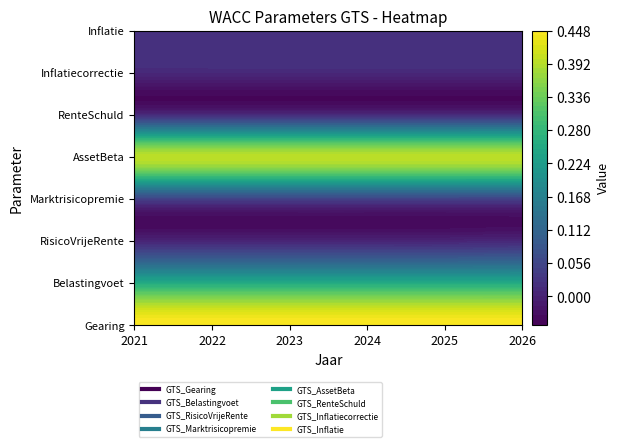

True or false: GTS_Inflatiecorrectie has a value of 0.0 at 2024.

True